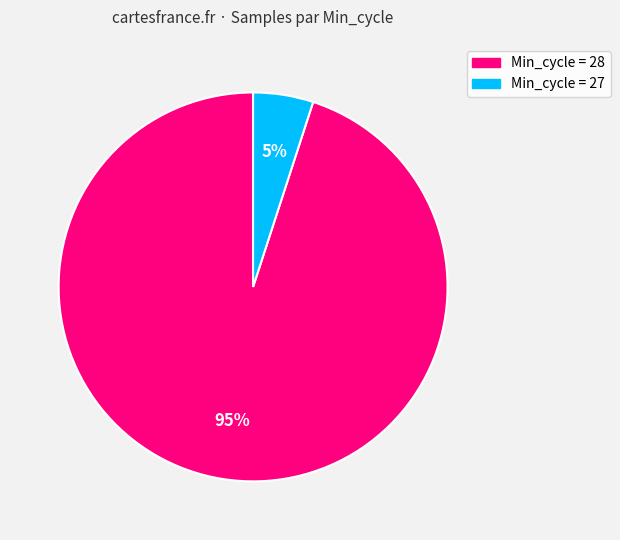

Do Min_cycle = 28 and Min_cycle = 27 together represent more than half of the pie?

Yes